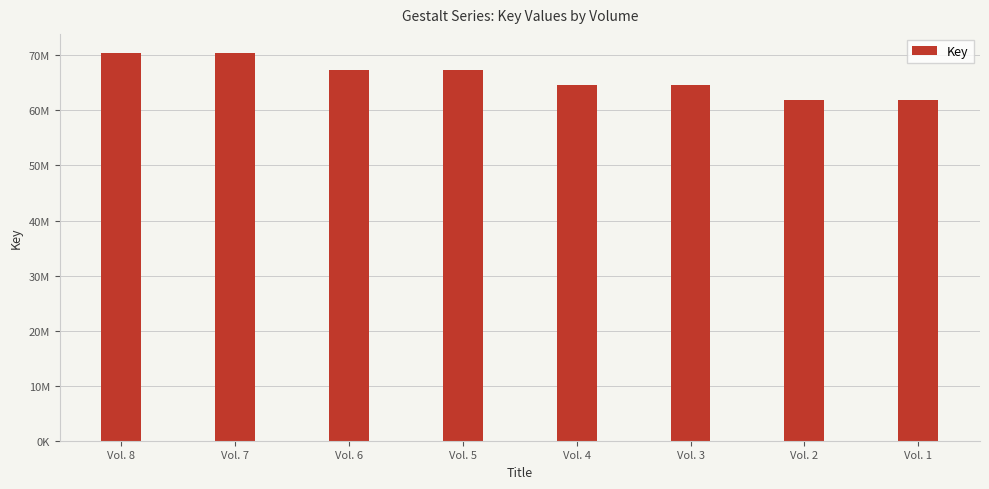

Reading right to left, what are all the values shown in this chart?

61982749	61982754	64623956	64623959	67365255	67365258	70383771	70383774